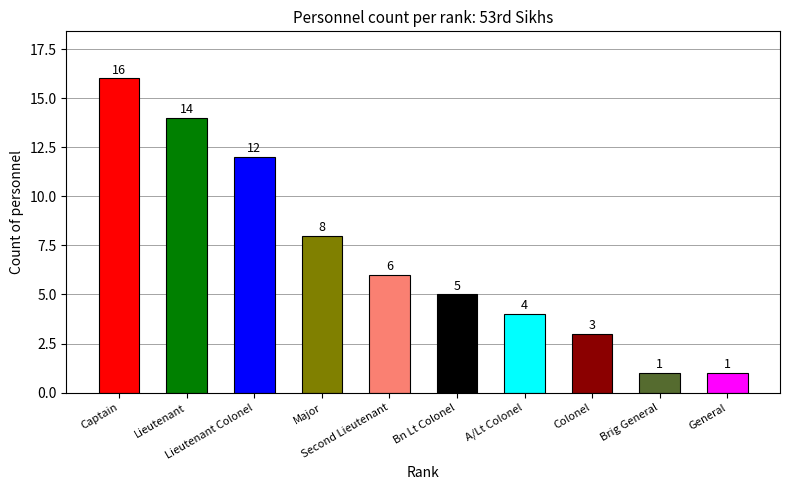

Reading right to left, extract all data points from this chart.

General=1	Brig General=1	Colonel=3	A/Lt Colonel=4	Bn Lt Colonel=5	Second Lieutenant=6	Major=8	Lieutenant Colonel=12	Lieutenant=14	Captain=16